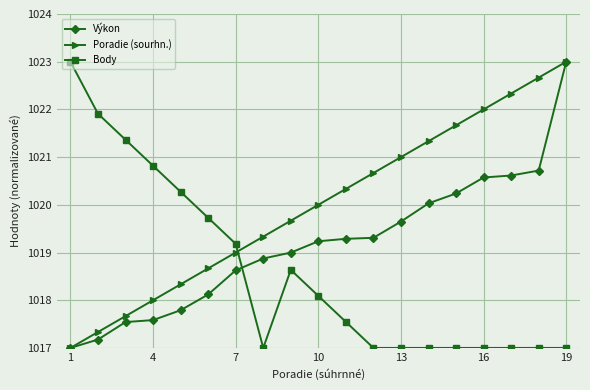

Is this an area chart (filled region under the line)?

No